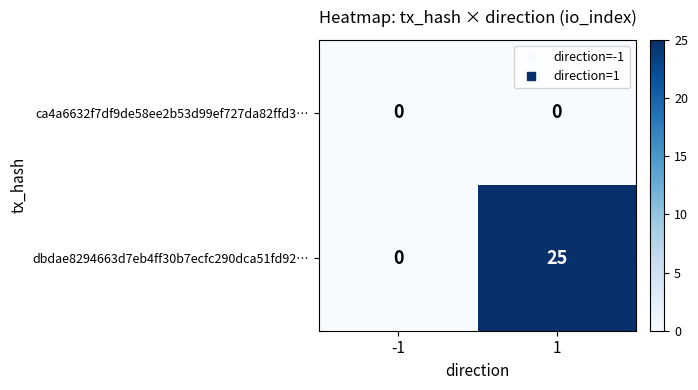

True or false: dbdae8294663d7eb4ff30b7ecfc290dca51fd92… has a value of 16 at -1.

False